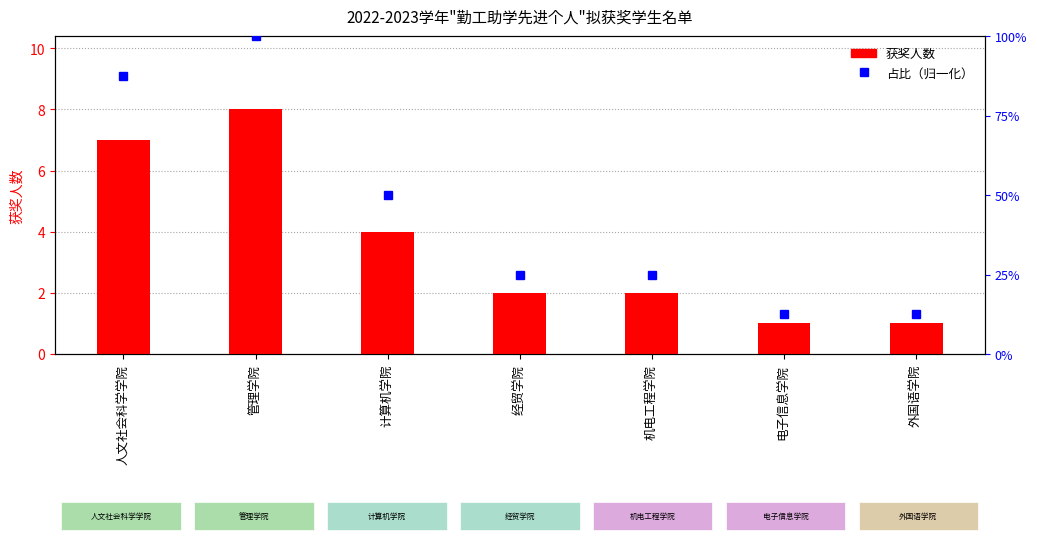

What is the difference between the maximum and second lowest values in the 获奖人数 series?

7.0